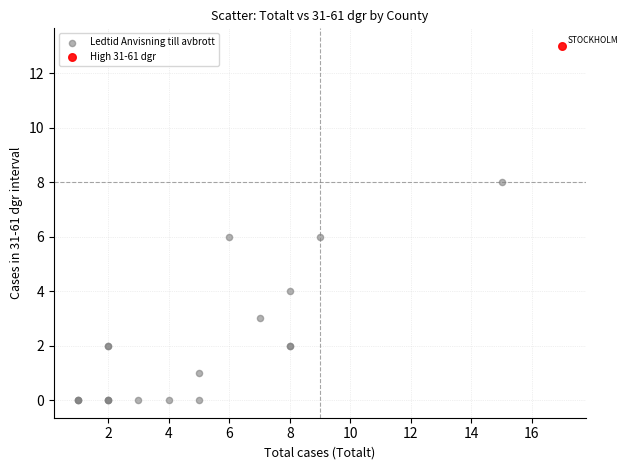

What are all the series names shown in the legend?

Ledtid Anvisning till avbrott, High 31-61 dgr